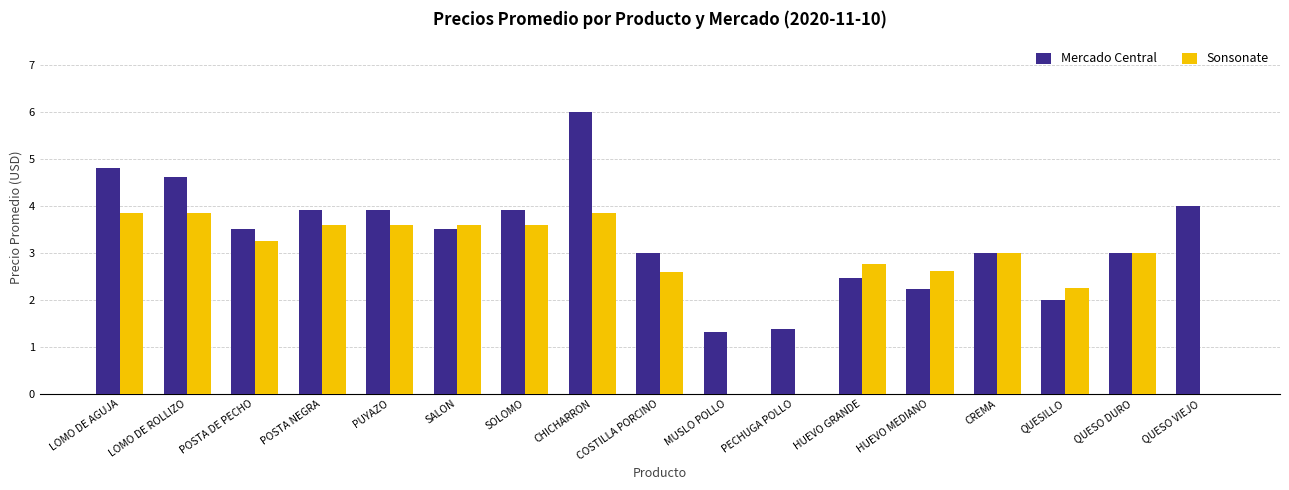

What is the difference between the Sonsonate values at LOMO DE AGUJA and PECHUGA POLLO?

3.8